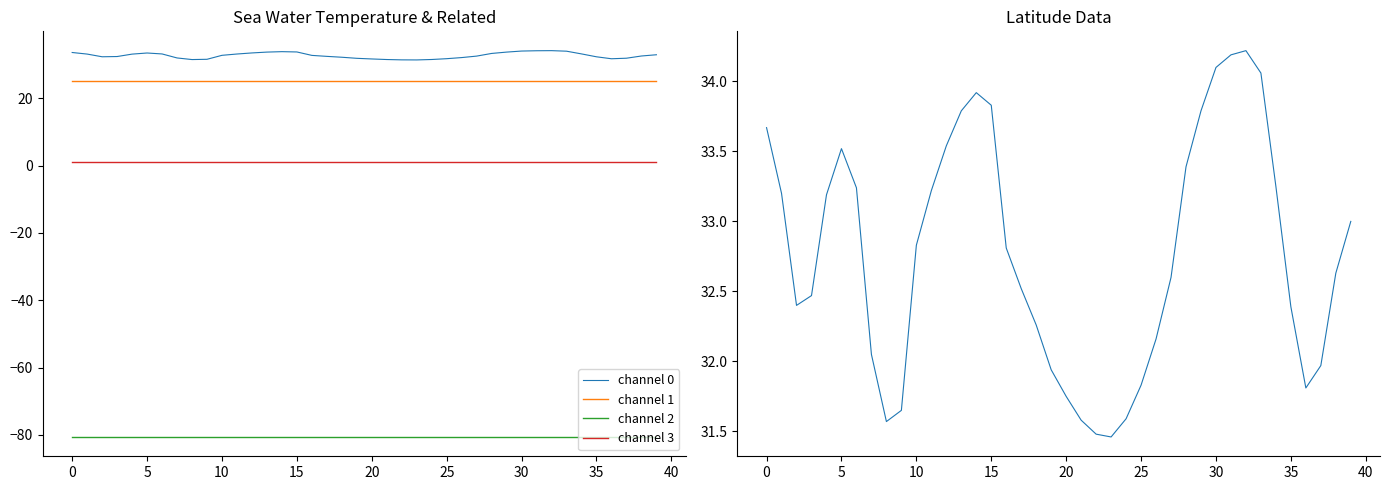

True or false: channel 0 has a value of 8.8 at 35.

False